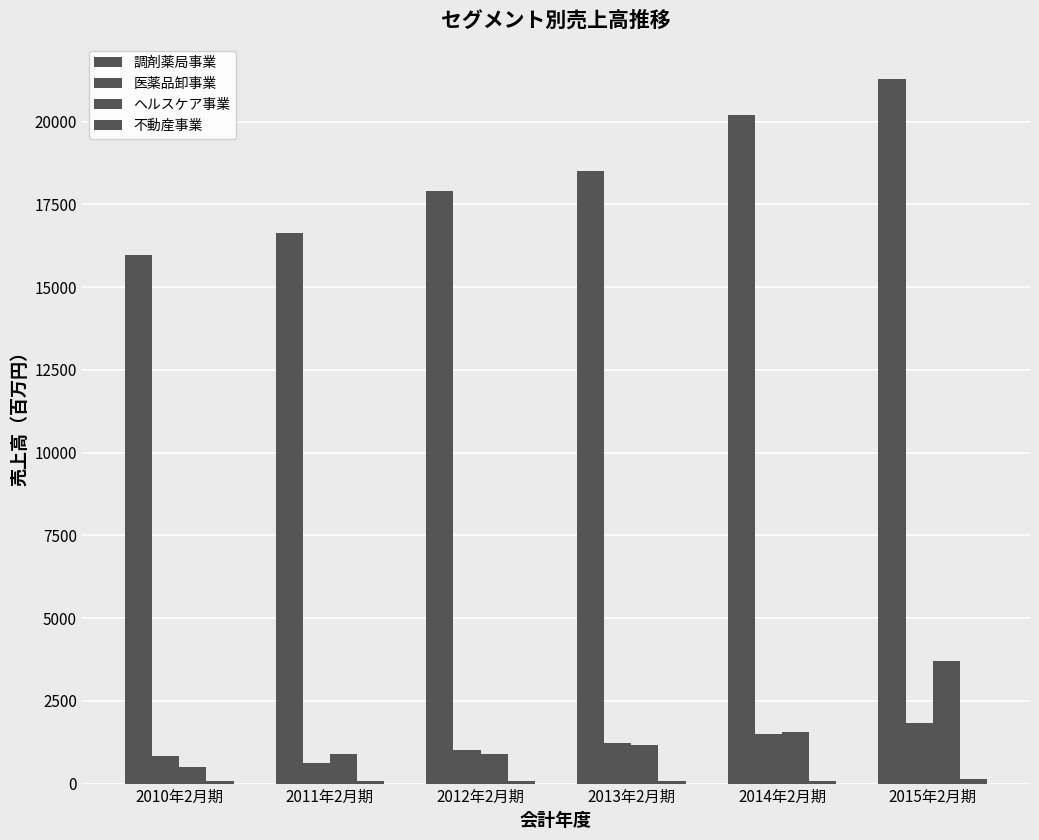

Which has a higher value, 2011年2月期 or 2013年2月期?

2013年2月期